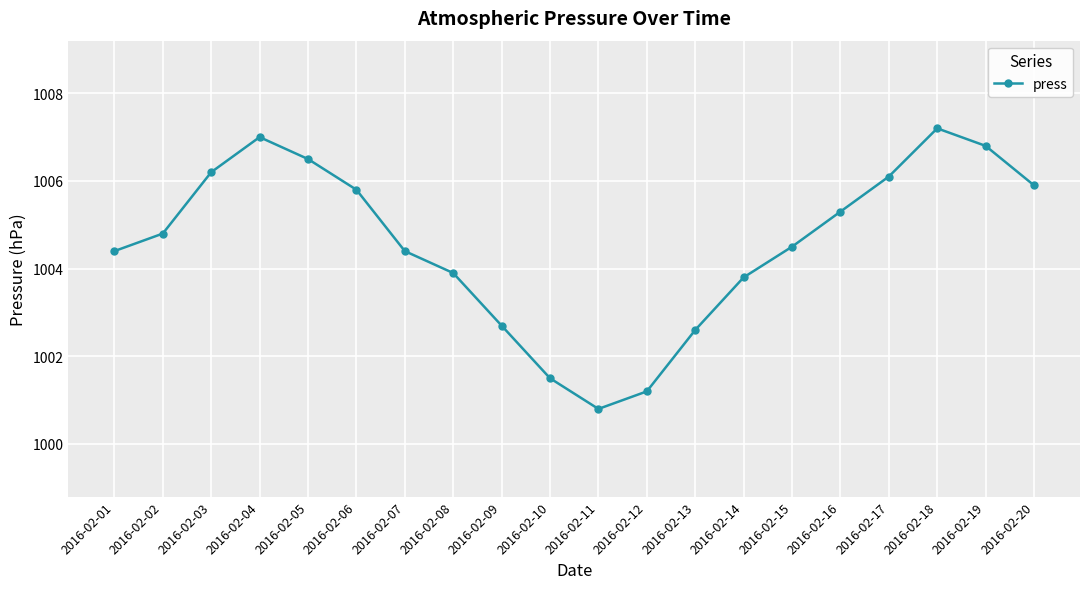

What is the difference between the maximum and minimum values?

6.4